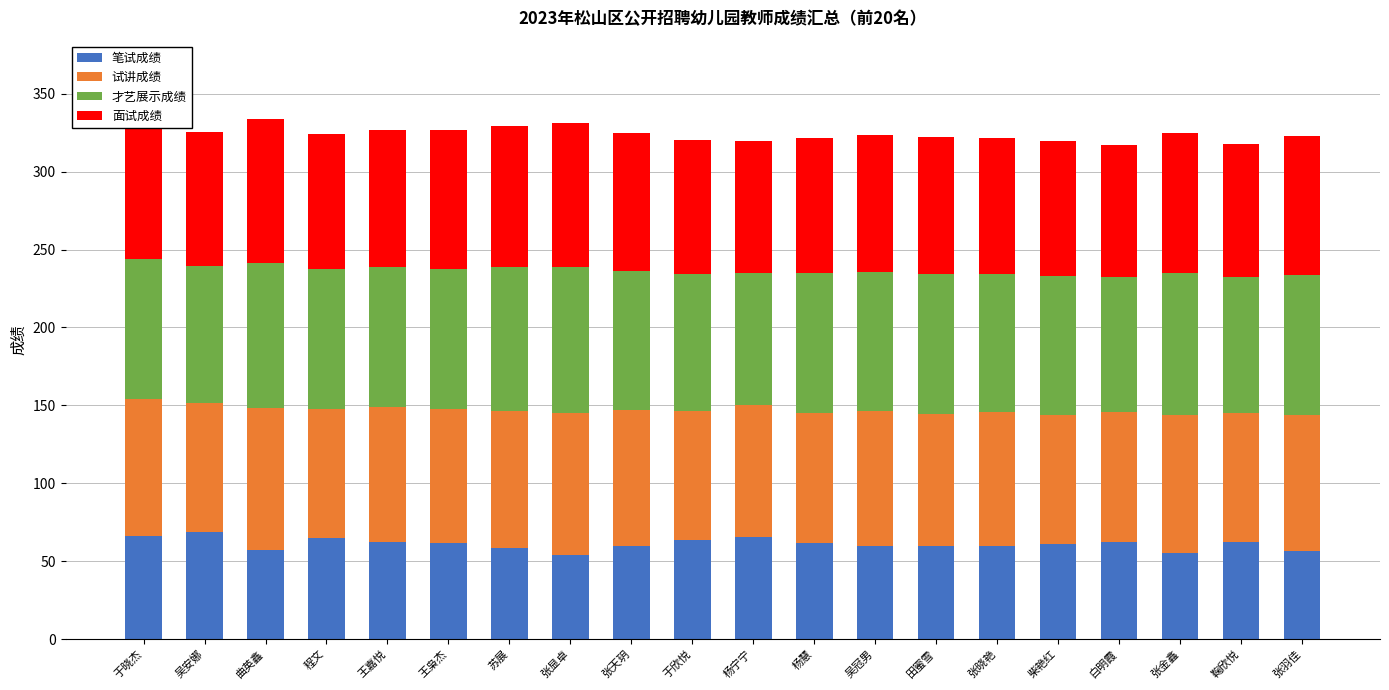

True or false: 笔试成绩 has a value of 61.5 at 杨慧.

True